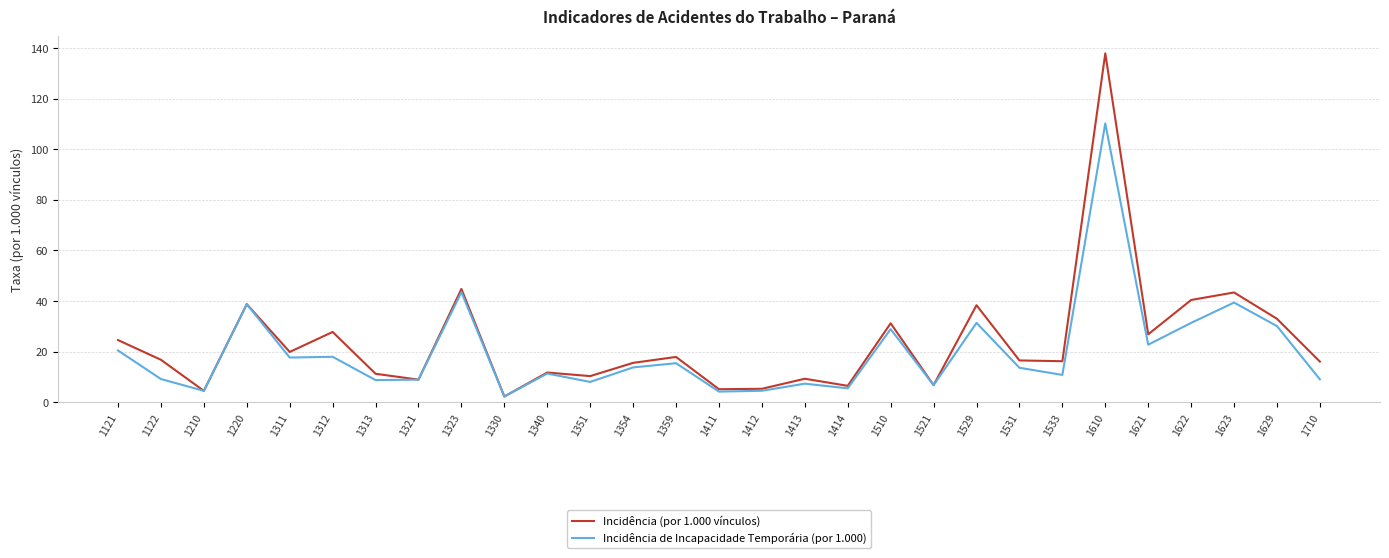

Where is the first local minimum for Incidência de Incapacidade Temporária (por 1.000)?

1210